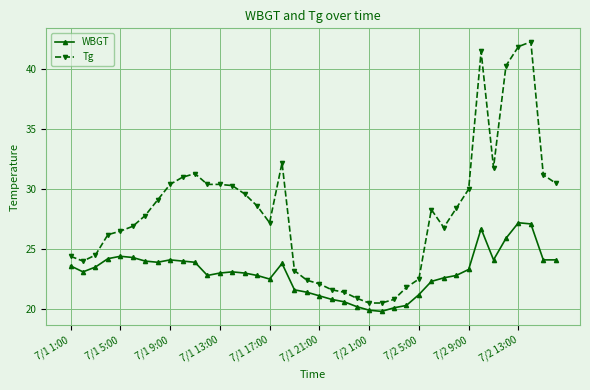

What is the highest value of the WBGT series?

27.2